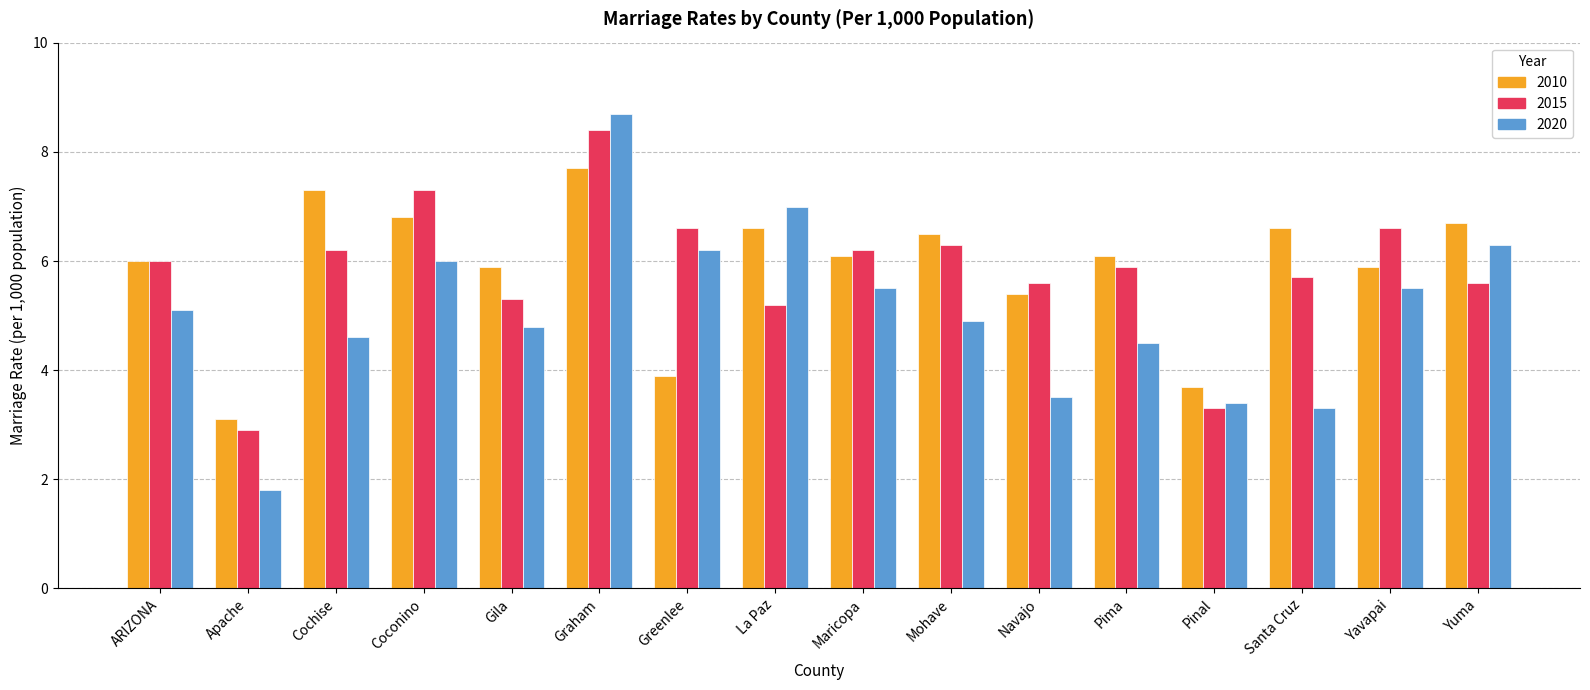

What is the label of the 16th bar from the left?

Yuma